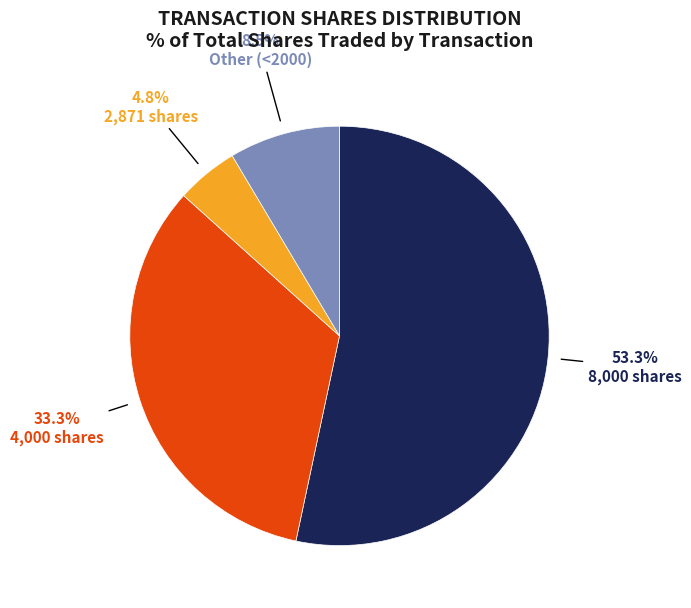

Is there any slice that represents more than half of the pie?

Yes